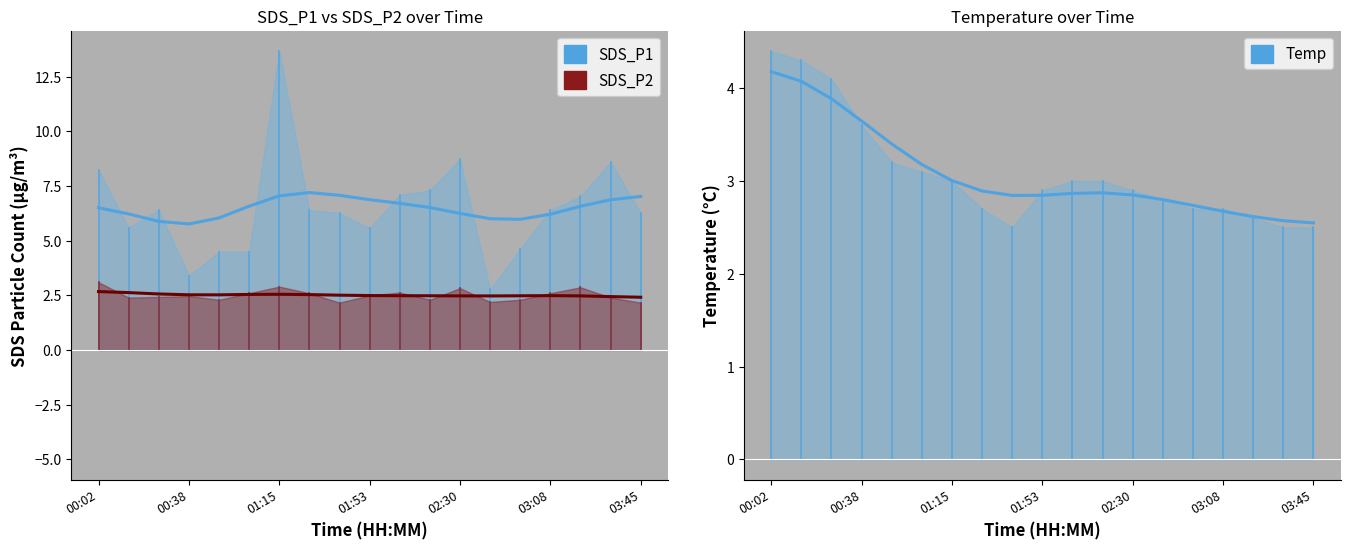

What is the spread (max minus min) of values at 10?

4.2